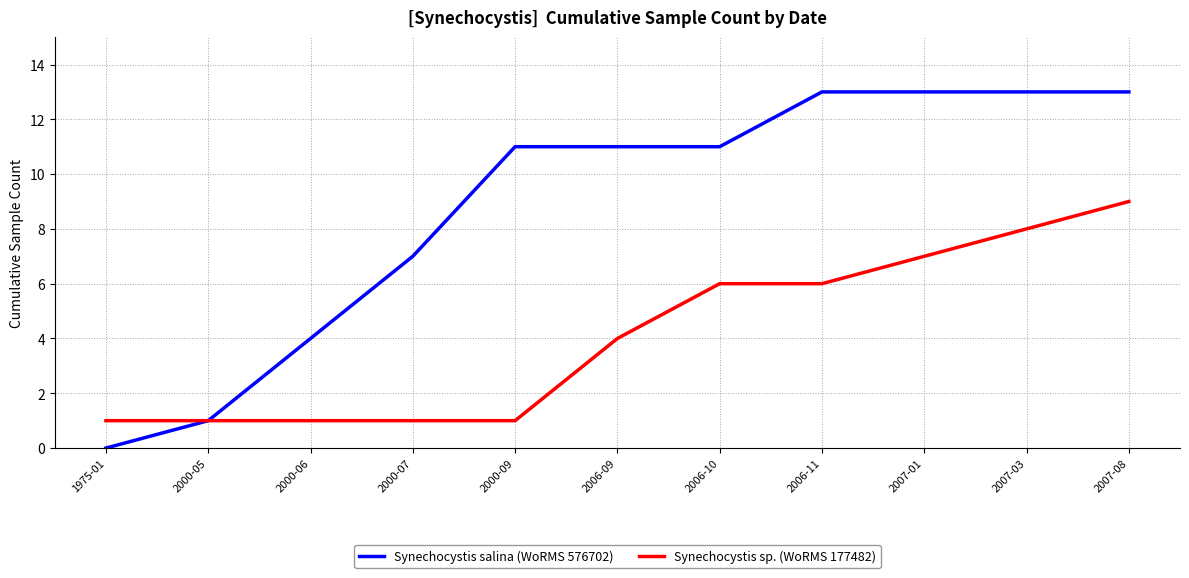

What is the highest value of the Synechocystis salina (WoRMS 576702) series?

13